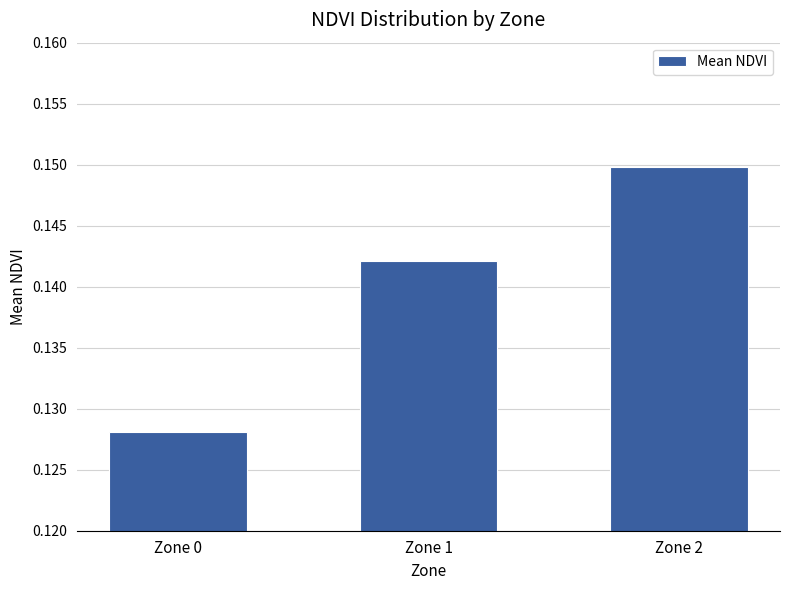

What is the sum of the values at Zone 1 and Zone 2?

0.3